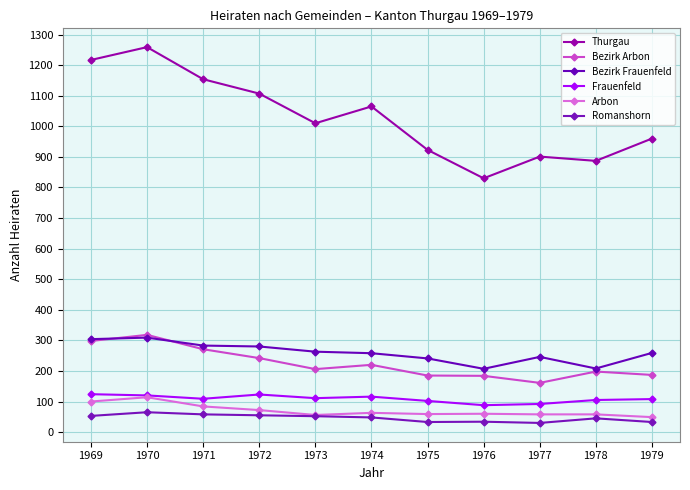

List the series in order of their peak value, highest first.

Thurgau, Bezirk Arbon, Bezirk Frauenfeld, Frauenfeld, Arbon, Romanshorn